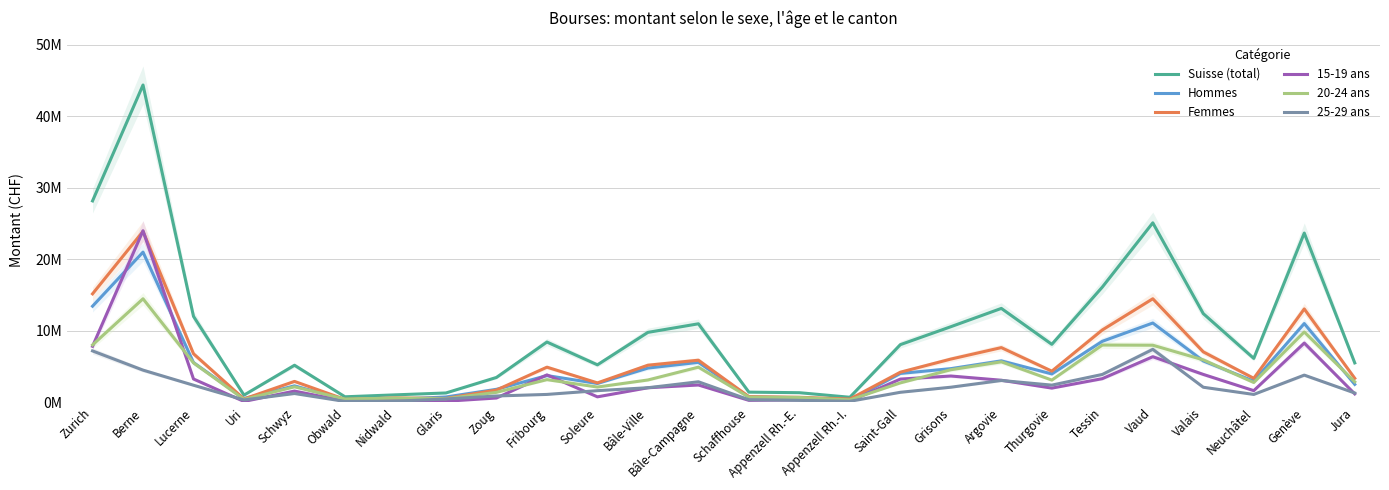

Does the chart display data point markers on the line(s)?

No